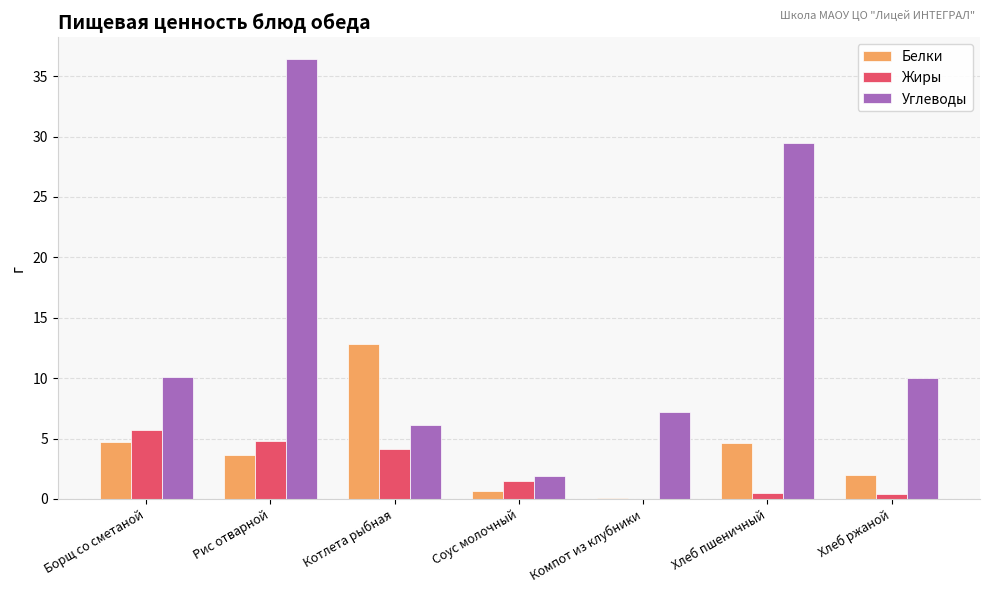

Which series has the largest total across all categories?

Углеводы